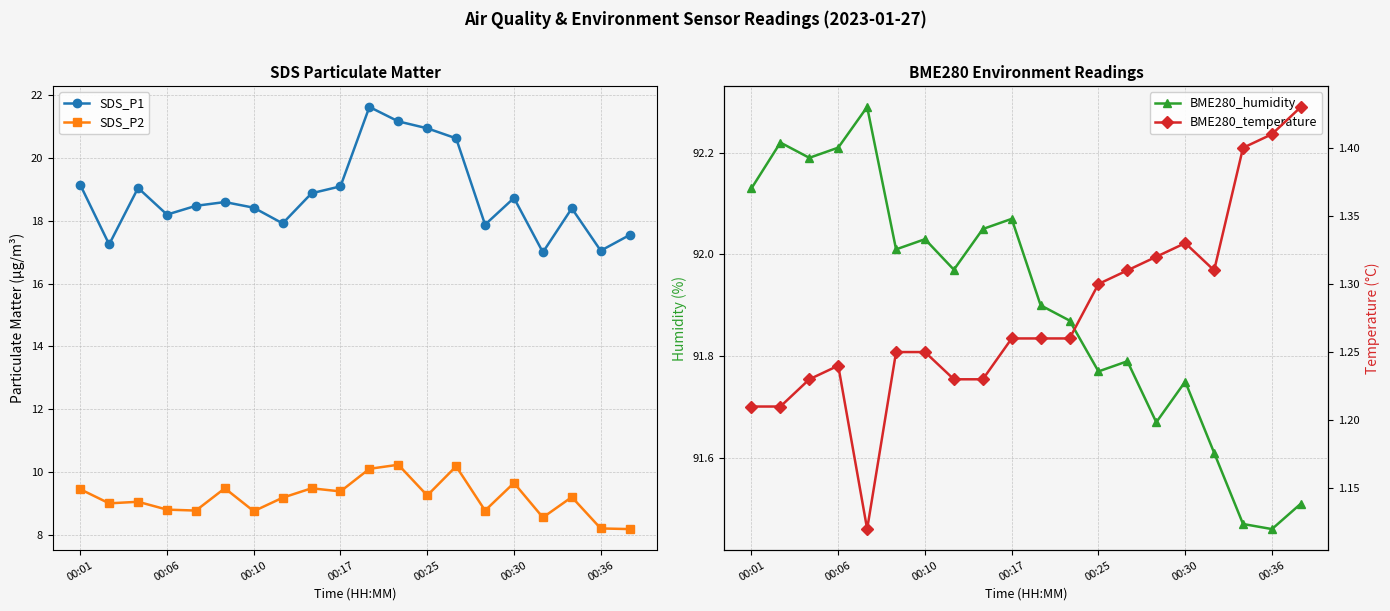

True or false: SDS_P2 has more than 0 points higher than both neighbors.

True